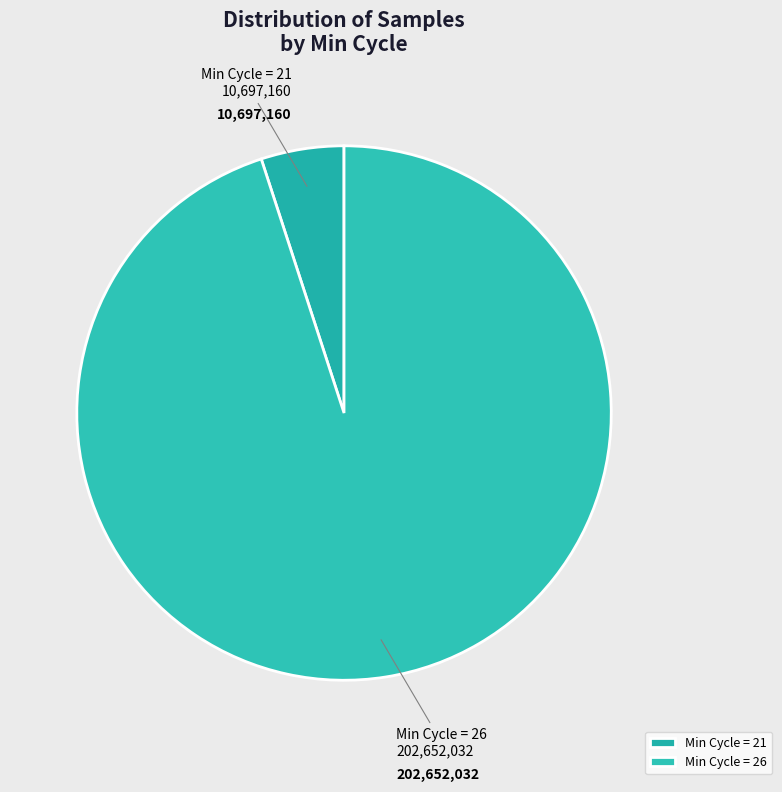

Is there any slice that represents more than half of the pie?

Yes